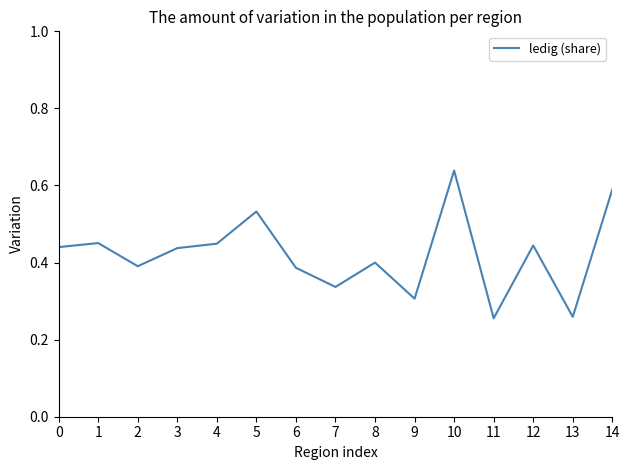

Which has a higher value, 6 or 11?

6